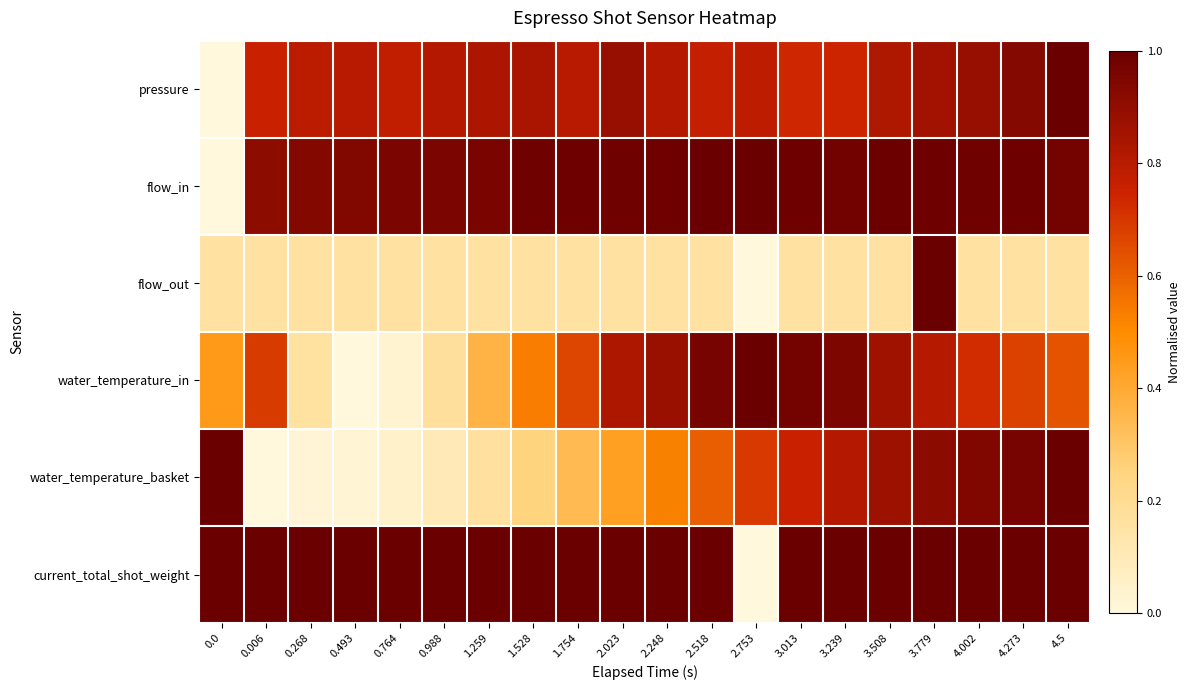

Reading left to right, transcribe all the data shown in this chart.

pressure: 0.0=0.0	0.006=0.8	0.268=0.8	0.493=0.8	0.764=0.8	0.988=0.8	1.259=0.8	1.528=0.8	1.754=0.8	2.023=0.9	2.248=0.8	2.518=0.8	2.753=0.8	3.013=0.7	3.239=0.7	3.508=0.8	3.779=0.9	4.002=0.9	4.273=0.9	4.5=1.0
flow_in: 0.0=0.0	0.006=0.9	0.268=0.9	0.493=0.9	0.764=1.0	0.988=1.0	1.259=1.0	1.528=1.0	1.754=1.0	2.023=1.0	2.248=1.0	2.518=1.0	2.753=1.0	3.013=1.0	3.239=1.0	3.508=1.0	3.779=1.0	4.002=1.0	4.273=1.0	4.5=1.0
flow_out: 0.0=0.2	0.006=0.2	0.268=0.2	0.493=0.2	0.764=0.2	0.988=0.2	1.259=0.2	1.528=0.2	1.754=0.2	2.023=0.2	2.248=0.2	2.518=0.2	2.753=0.0	3.013=0.2	3.239=0.2	3.508=0.2	3.779=1.0	4.002=0.2	4.273=0.2	4.5=0.2
water_temperature_in: 0.0=0.5	0.006=0.7	0.268=0.2	0.493=0.0	0.764=0.0	0.988=0.2	1.259=0.4	1.528=0.5	1.754=0.7	2.023=0.8	2.248=0.9	2.518=1.0	2.753=1.0	3.013=1.0	3.239=0.9	3.508=0.9	3.779=0.8	4.002=0.7	4.273=0.7	4.5=0.6
water_temperature_basket: 0.0=1.0	0.006=0.0	0.268=0.0	0.493=0.0	0.764=0.1	0.988=0.1	1.259=0.2	1.528=0.3	1.754=0.3	2.023=0.4	2.248=0.5	2.518=0.6	2.753=0.7	3.013=0.8	3.239=0.8	3.508=0.9	3.779=0.9	4.002=0.9	4.273=1.0	4.5=1.0
current_total_shot_weight: 0.0=1.0	0.006=1.0	0.268=1.0	0.493=1.0	0.764=1.0	0.988=1.0	1.259=1.0	1.528=1.0	1.754=1.0	2.023=1.0	2.248=1.0	2.518=1.0	2.753=0.0	3.013=1.0	3.239=1.0	3.508=1.0	3.779=1.0	4.002=1.0	4.273=1.0	4.5=1.0